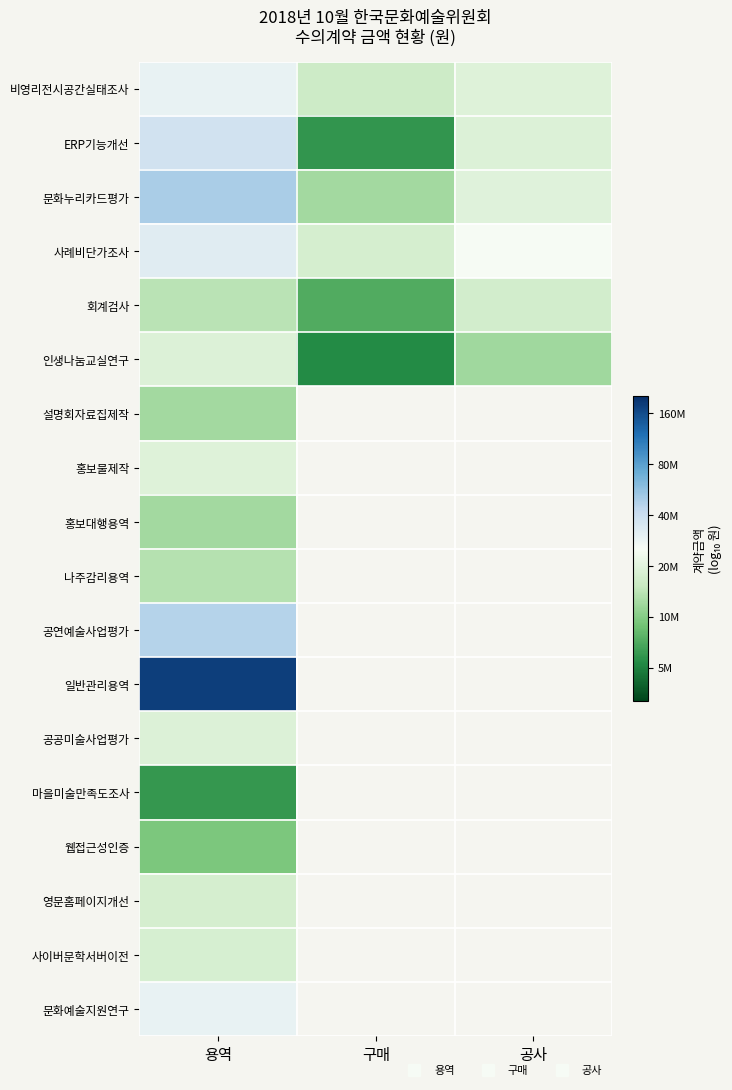

Count the number of categories in the chart.

3